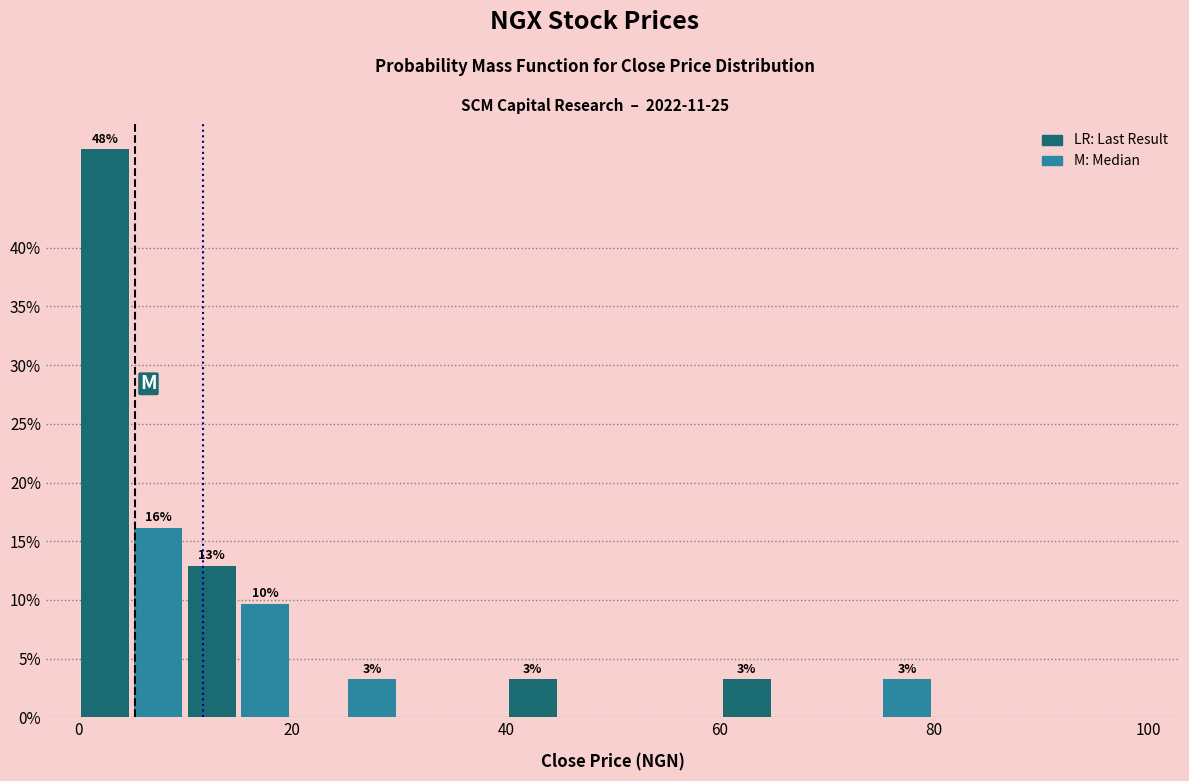

Read against the x-axis, roughly where is the centre of the tallest bar?

2